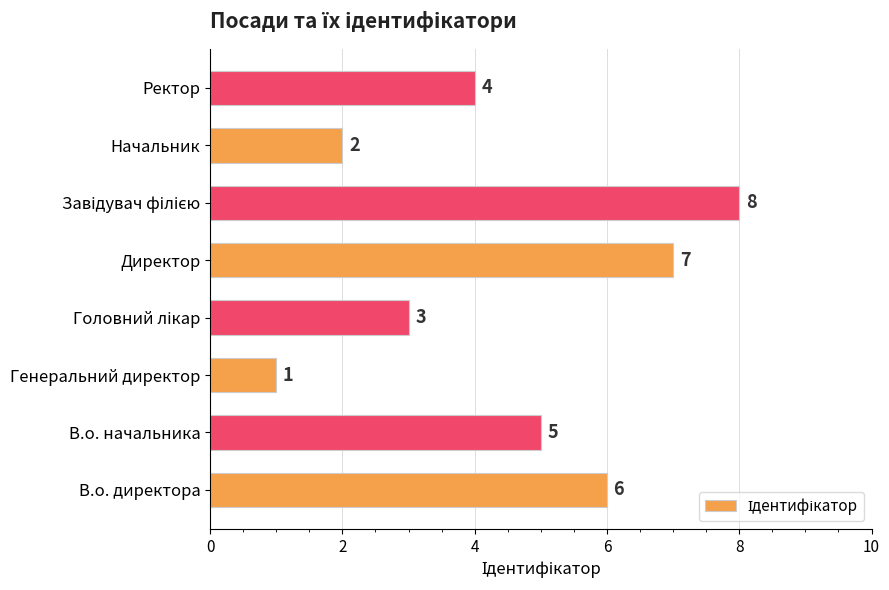

Does the chart contain stacked bars?

No